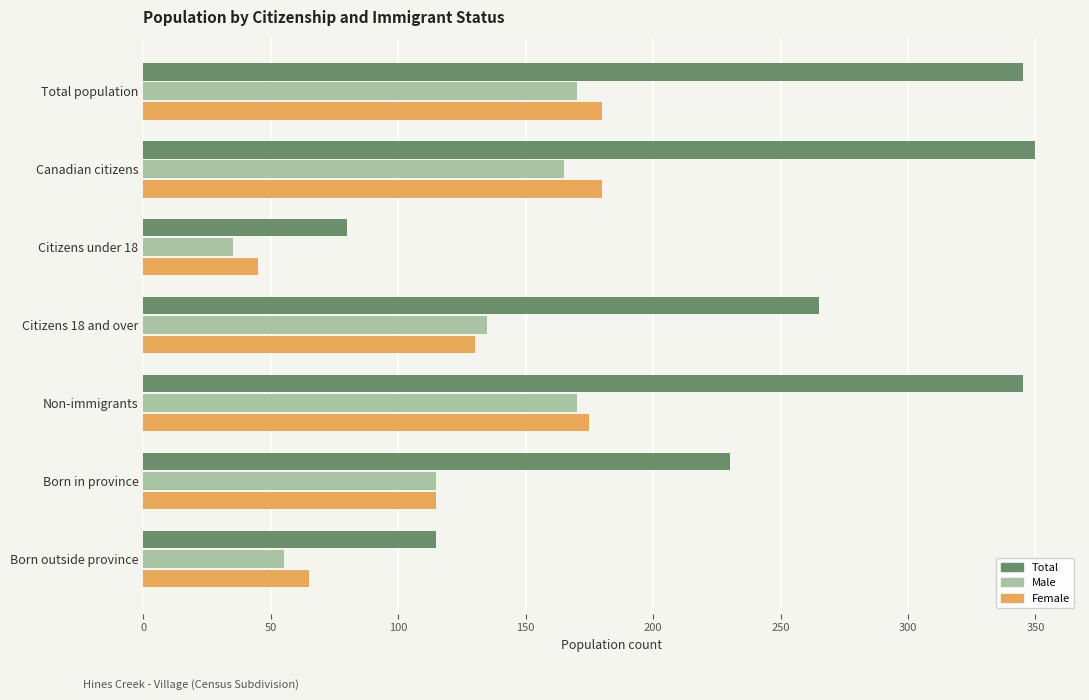

At how many categories does at least one series exceed 293?

3